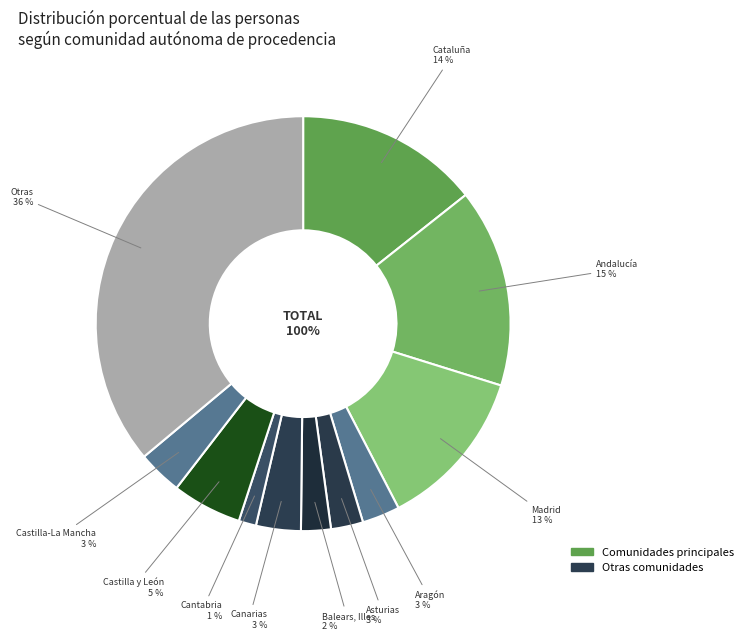

Is it true that Cataluña is 32% of the pie?

False